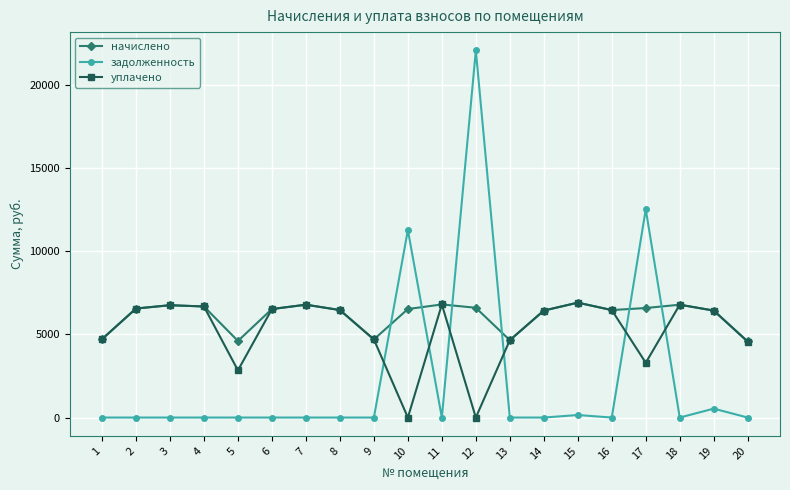

True or false: задолженность has more than 2 interior local peaks.

True